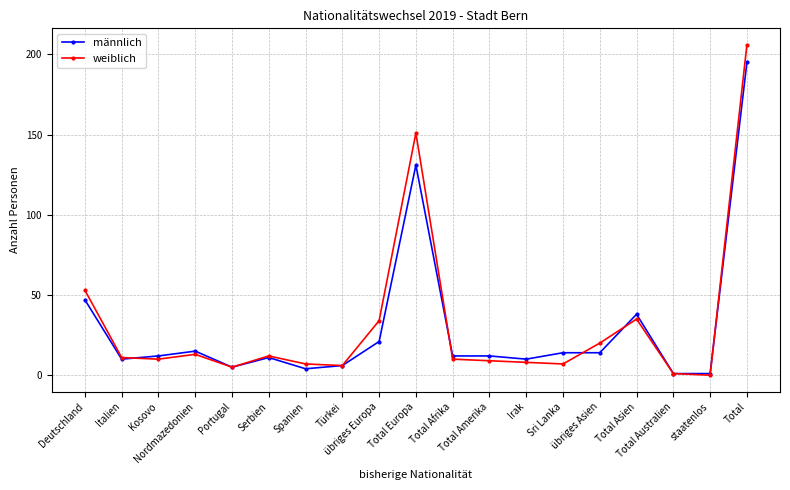

What are all the series names shown in the legend?

männlich, weiblich